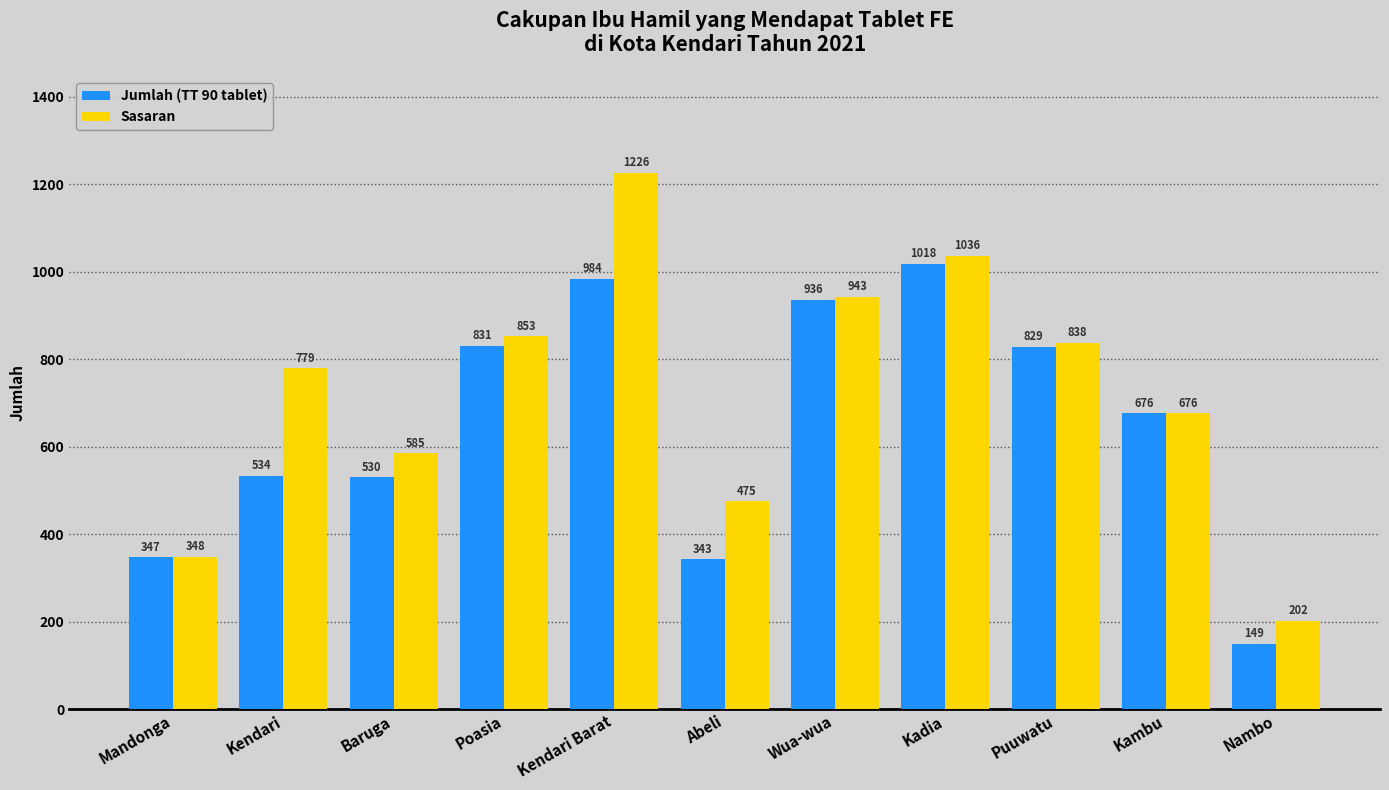

What is the difference between the maximum and minimum values in the Jumlah (TT 90 tablet) series?

869